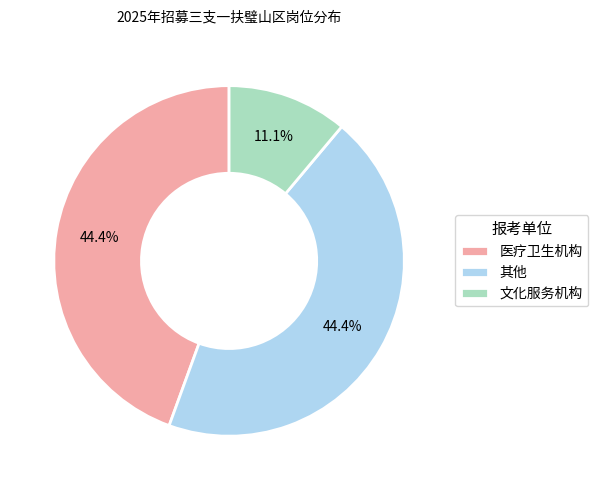

Is it true that 其他 is 44% of the pie?

True